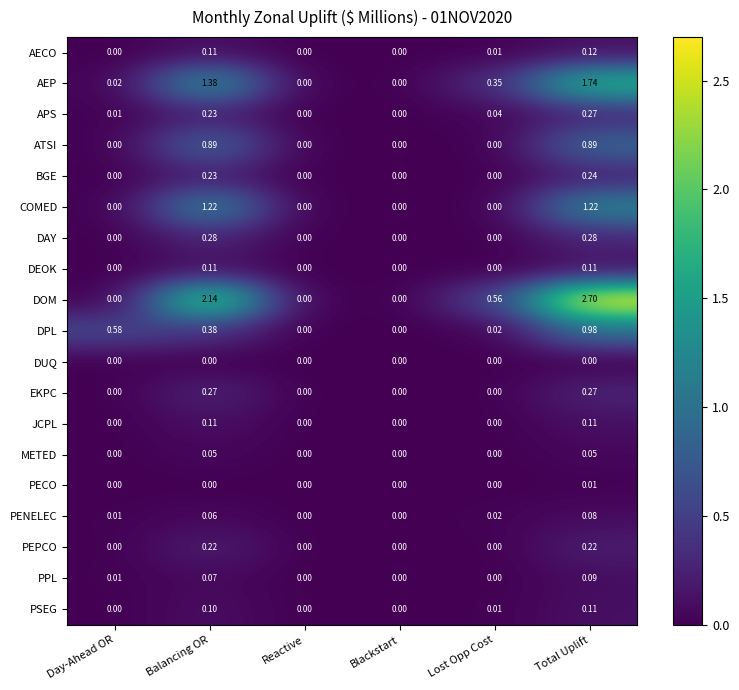

Which series has the largest range (max minus min)?

DOM